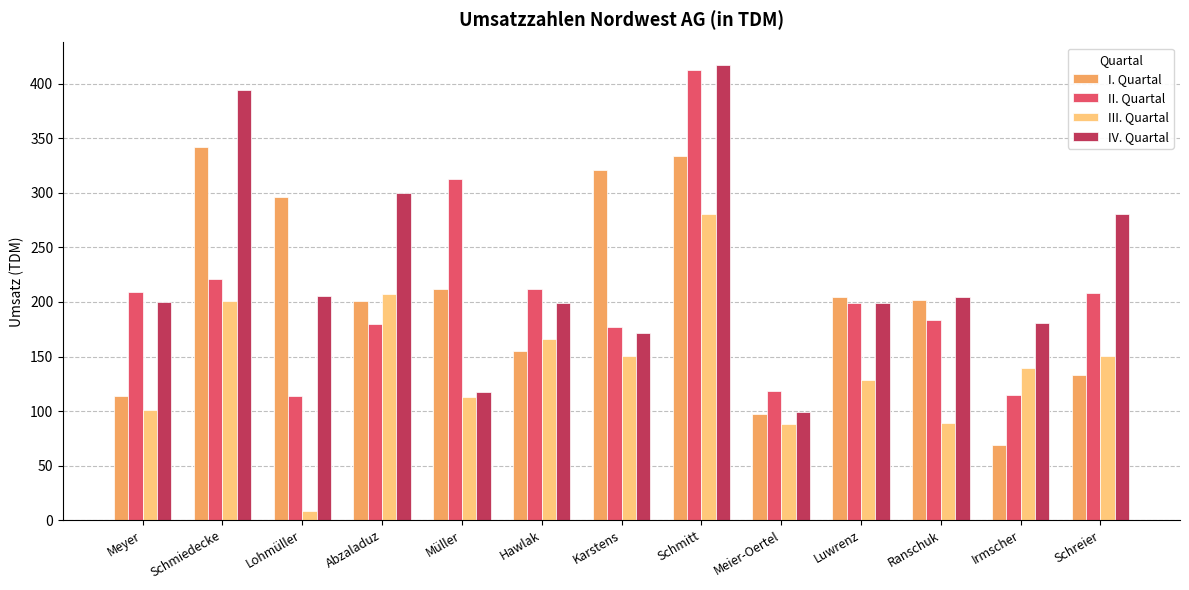

What position from the left is Meyer?

1